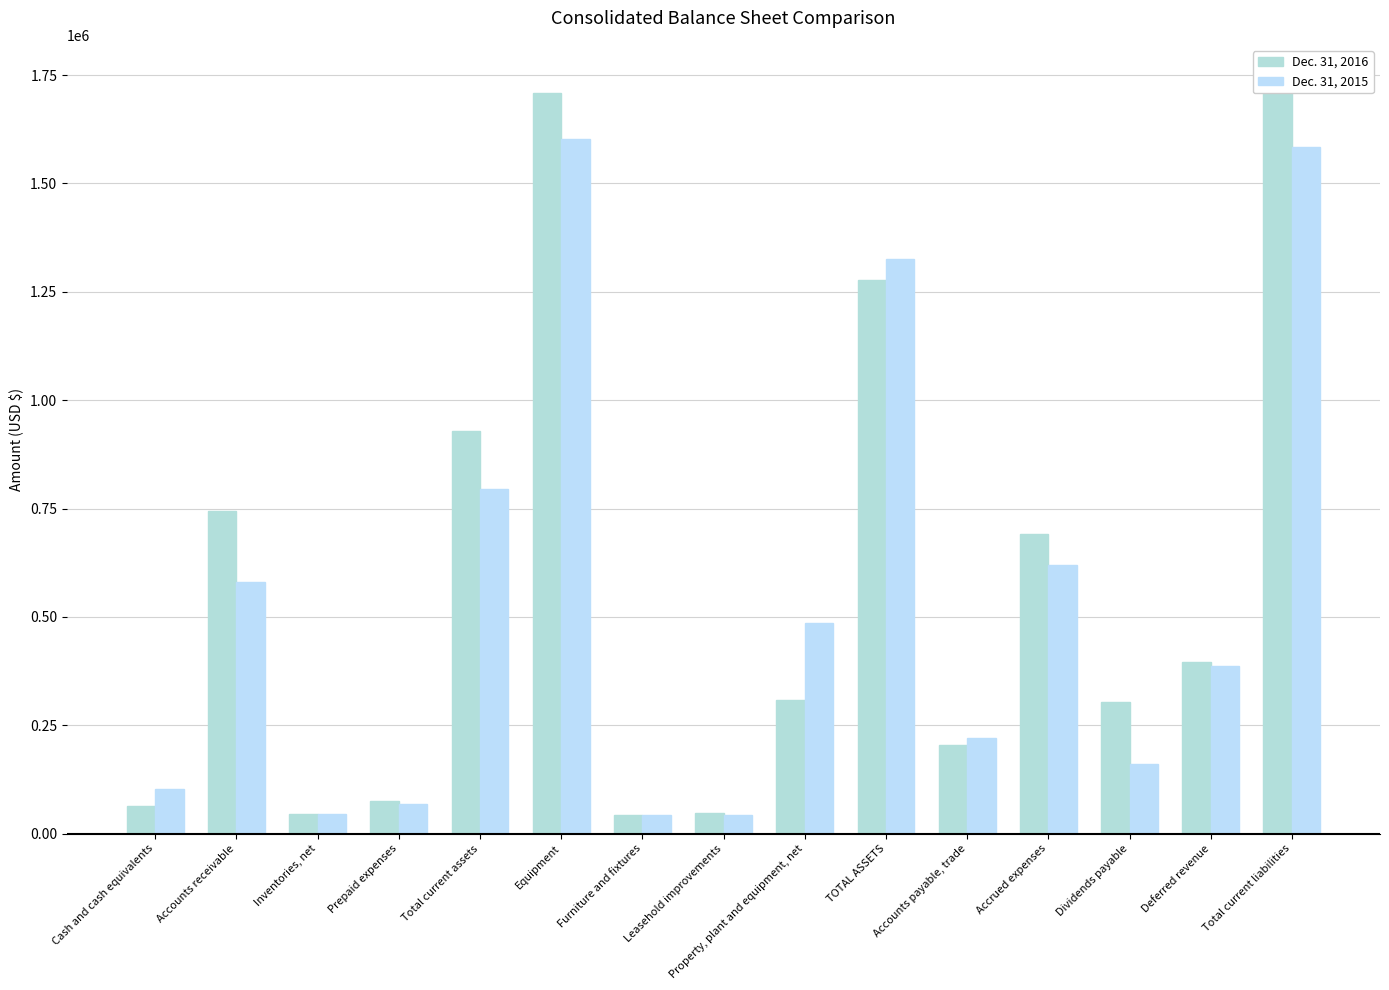

What is the value of the Dec. 31, 2015 bar at the 6th from the left?

1602000